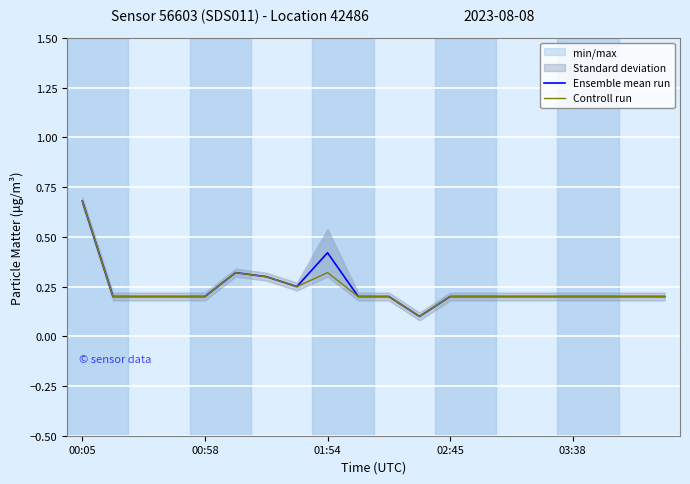

True or false: Ensemble mean run and Controll run cross at least once.

False